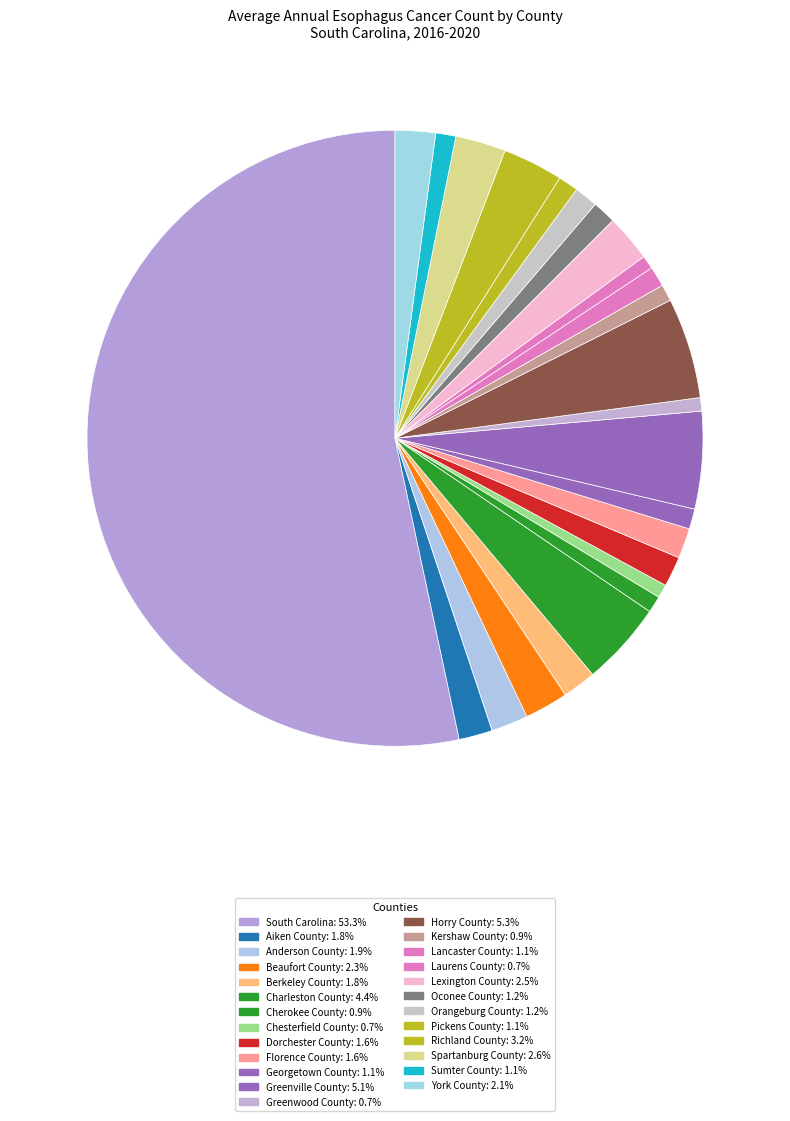

What percentage is the Spartanburg County slice, to the nearest percent?

3%